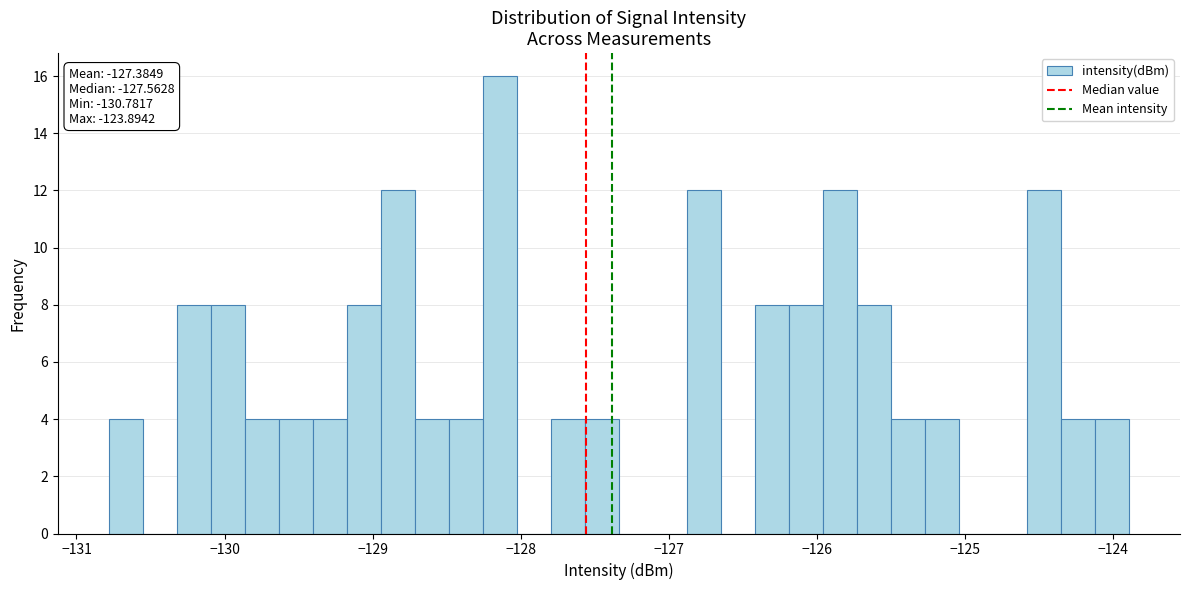

Around what value on the x-axis is the tallest bar? Give the approximate position of its centre, as read against the axis.

-128.1